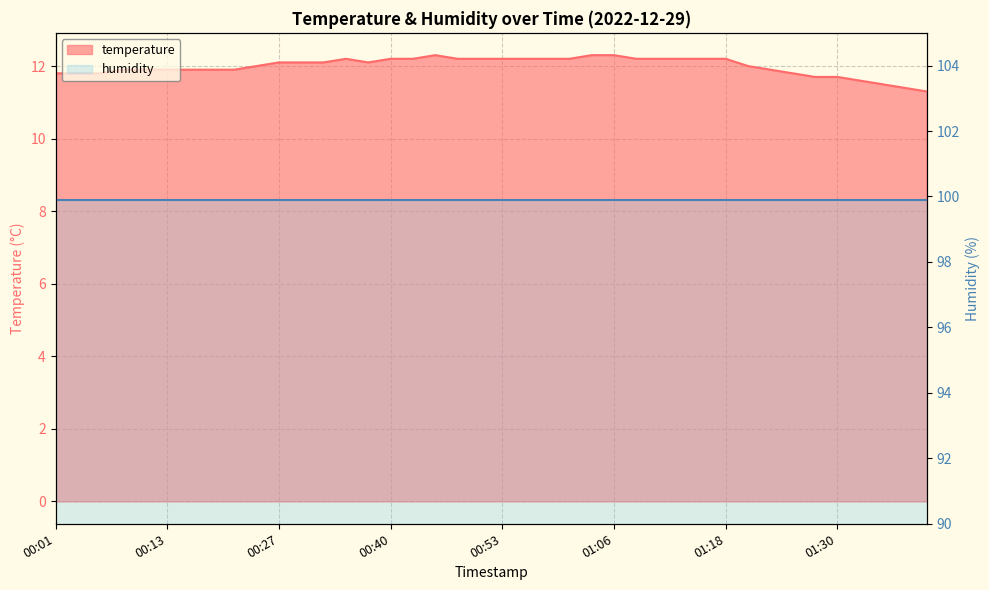

Reading right to left, list all the values displayed in this chart.

01:40=11.3	01:37=11.4	01:35=11.5	01:33=11.6	01:30=11.7	01:28=11.7	01:25=11.8	01:23=11.9	01:20=12.0	01:18=12.2	01:15=12.2	01:13=12.2	01:11=12.2	01:08=12.2	01:06=12.3	01:03=12.3	01:01=12.2	00:58=12.2	00:56=12.2	00:53=12.2	00:51=12.2	00:48=12.2	00:46=12.3	00:43=12.2	00:40=12.2	00:38=12.1	00:35=12.2	00:32=12.1	00:30=12.1	00:27=12.1	00:24=12.0	00:21=11.9	00:19=11.9	00:16=11.9	00:13=11.9	00:11=11.9	00:08=11.9	00:06=11.8	00:04=11.8	00:01=11.8